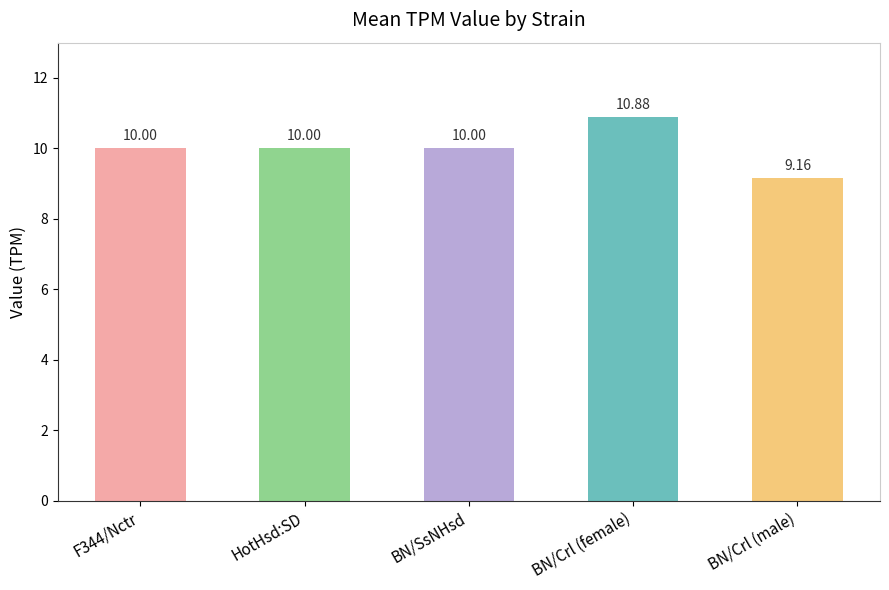

What is the sum of all values?

50.0